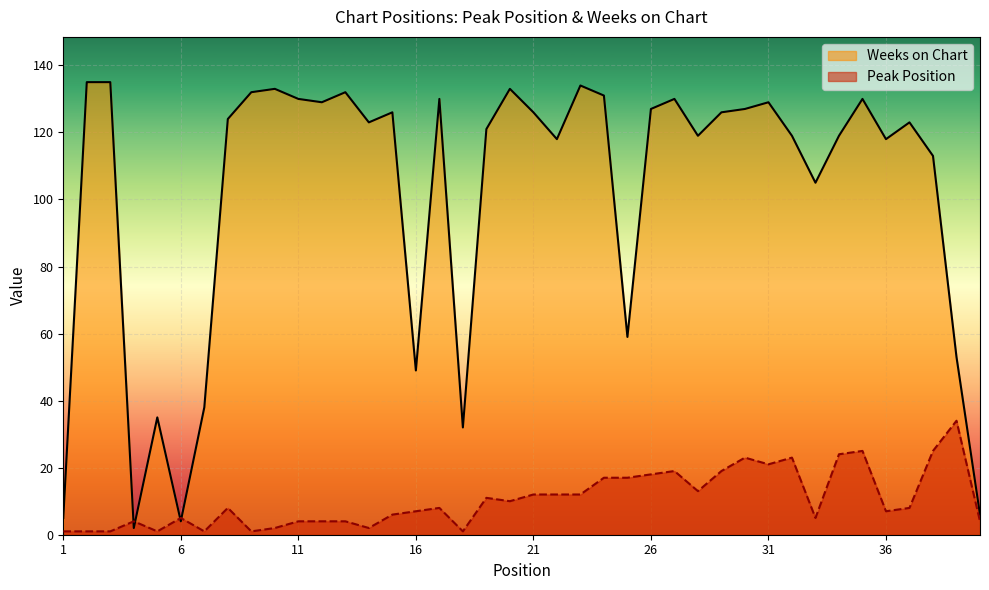

What is the maximum value shown in the chart?

135